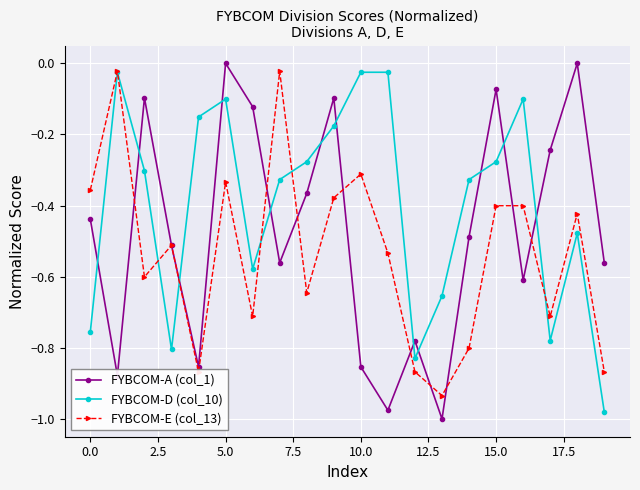

Rank the series by their average value, from lowest to highest.

FYBCOM-E (col_13), FYBCOM-A (col_1), FYBCOM-D (col_10)